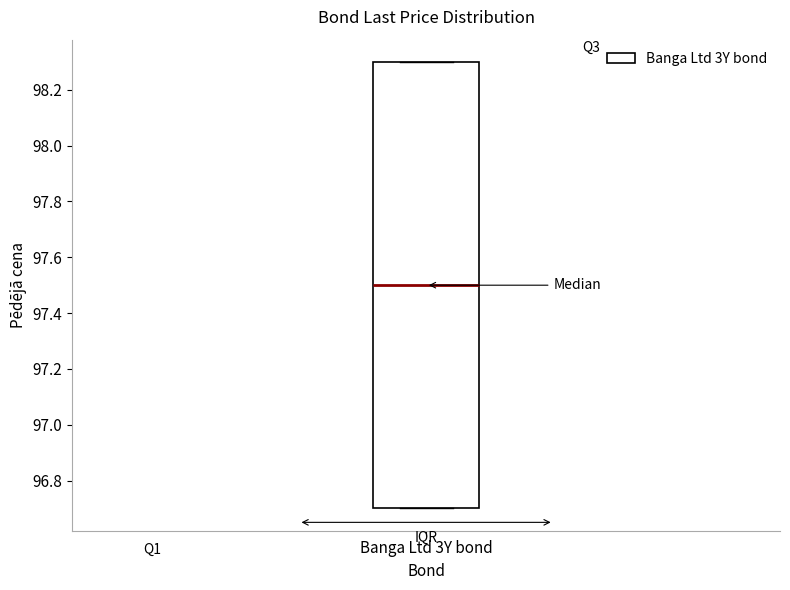

Where is the lower edge of the box for Banga Ltd 3Y bond on the y-axis? The values are not printed on the chart, so give them approximately, as read against the axis.

96.7